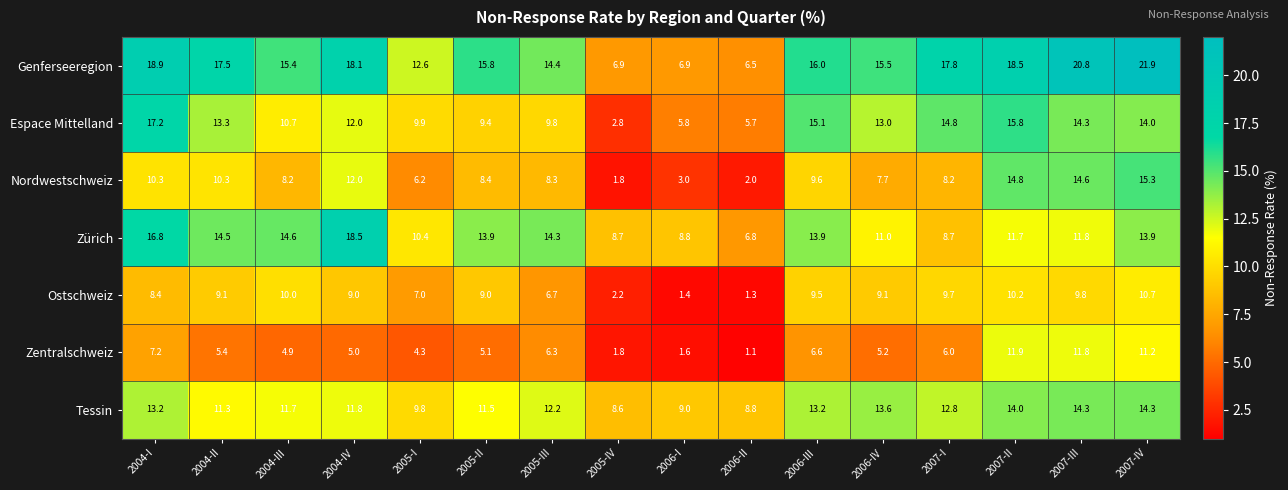

What is the greatest value displayed?

21.9